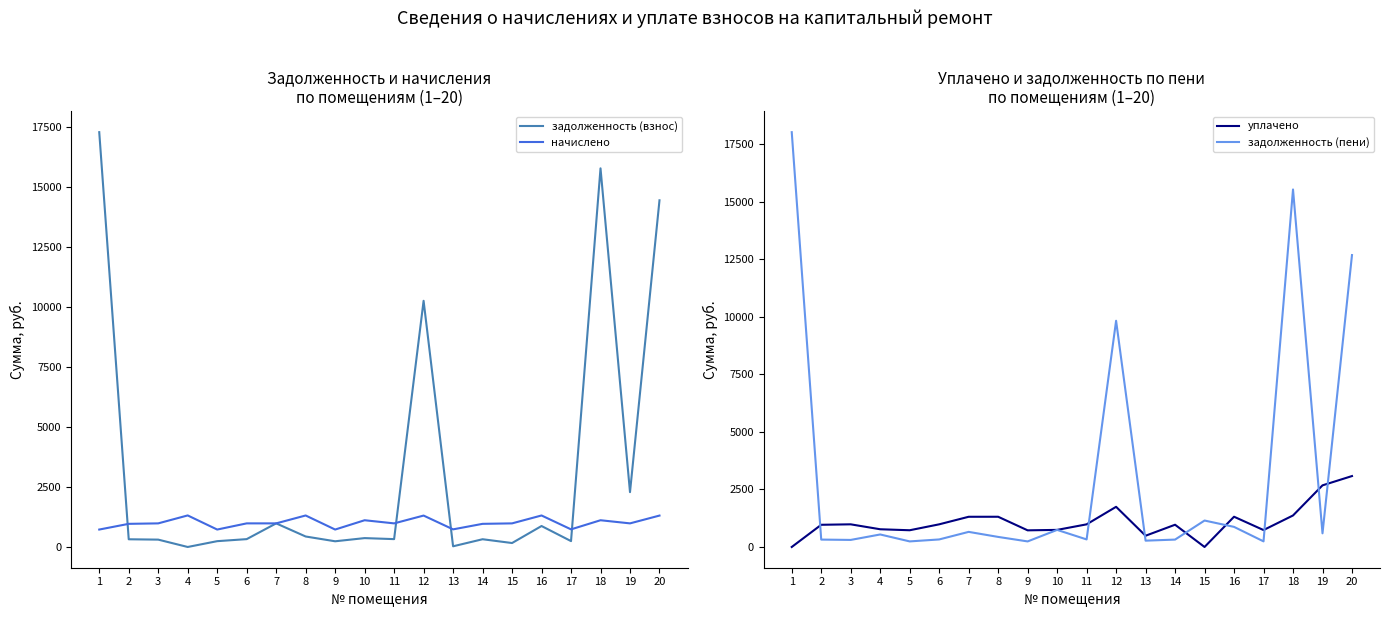

Which series has the widest spread of values?

задолженность (пени)